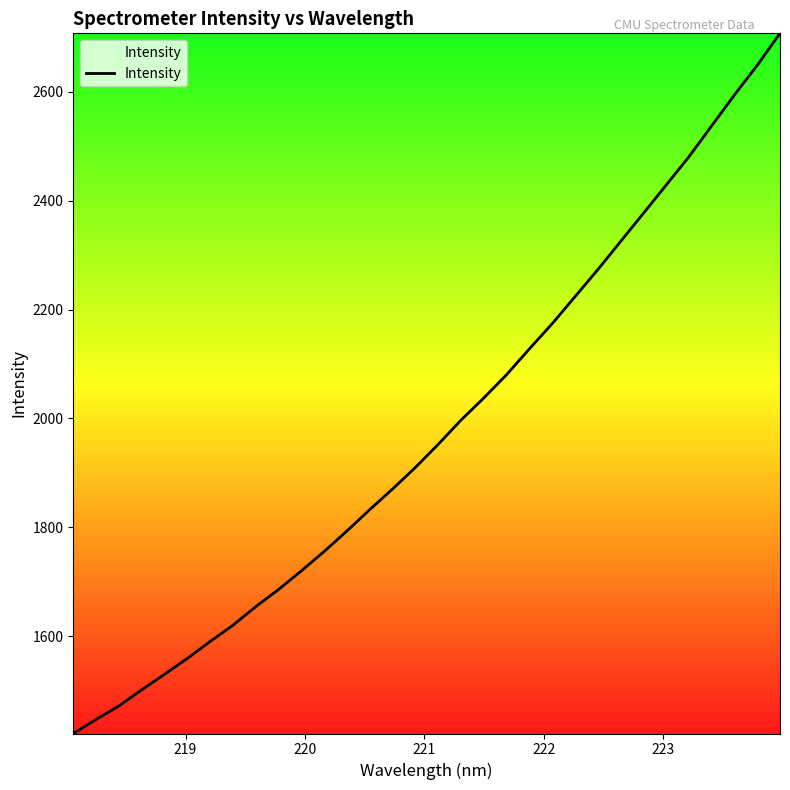

What is the smallest value displayed?

1421.8